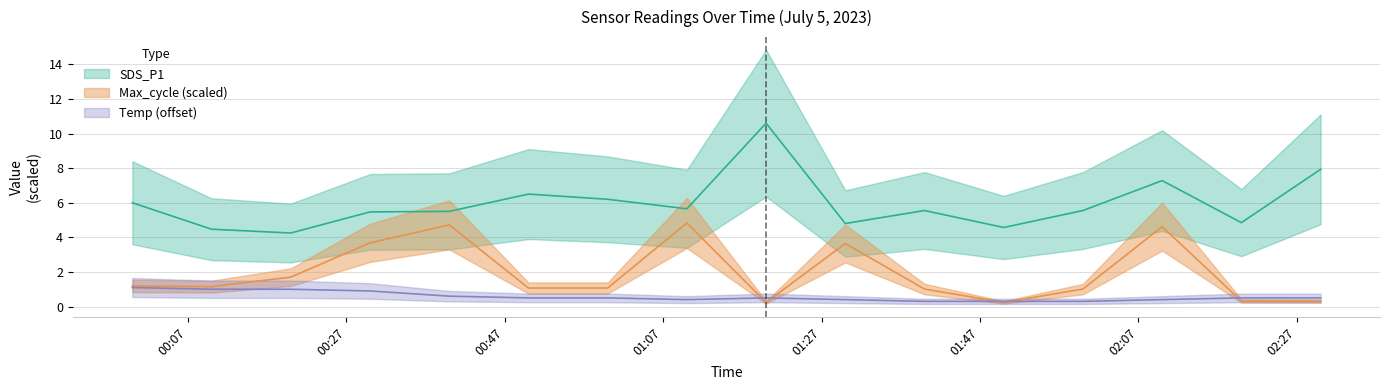

Count the number of data series in this chart.

3